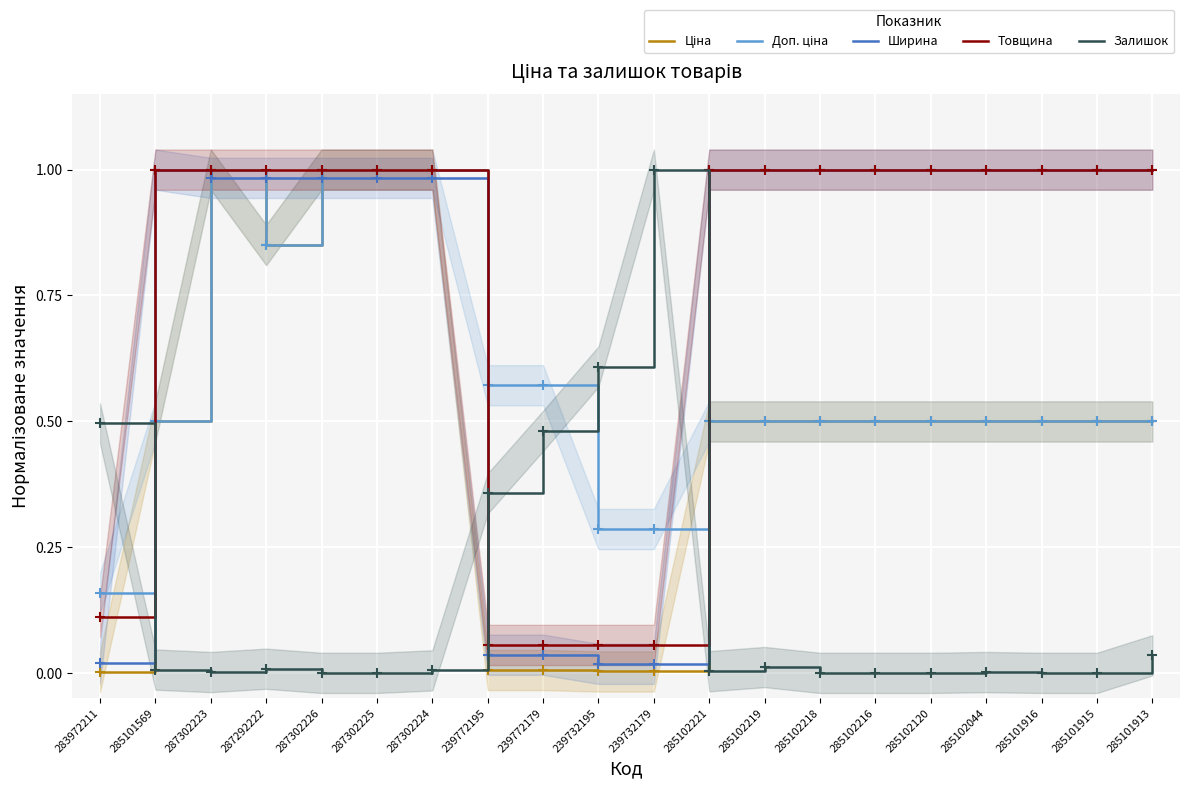

Is the value of Ширина at 239772195 greater than the value of Доп. ціна at 239732195?

No